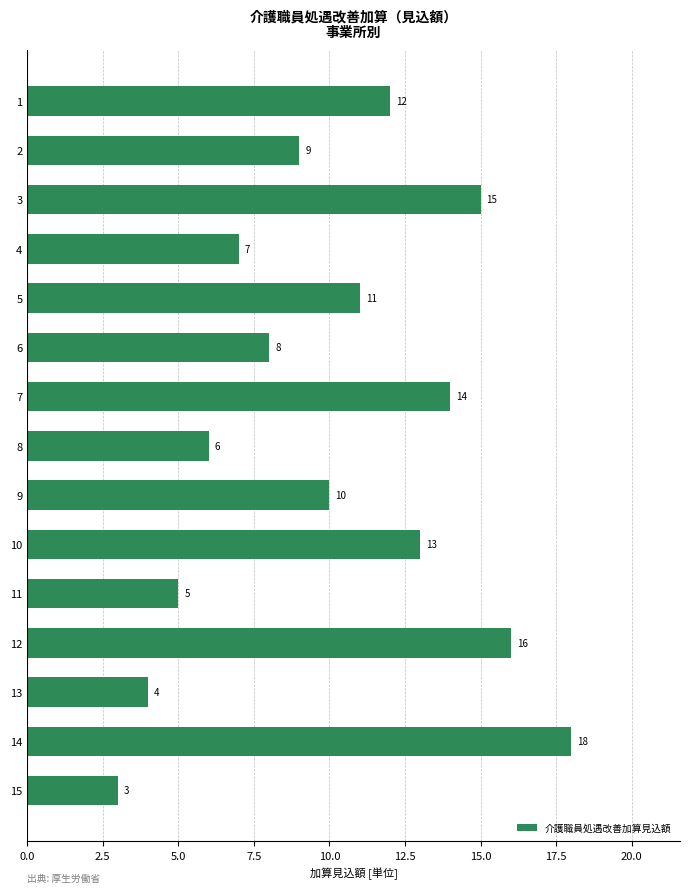

Are the bars grouped side by side (vs. stacked)?

No